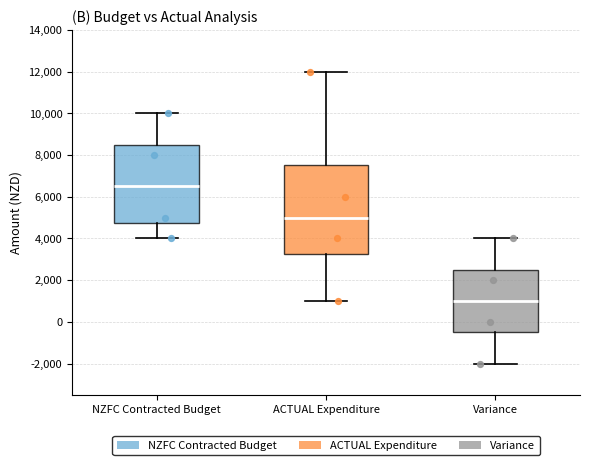

Which box is the tallest, from its lower edge to its upper edge?

ACTUAL Expenditure